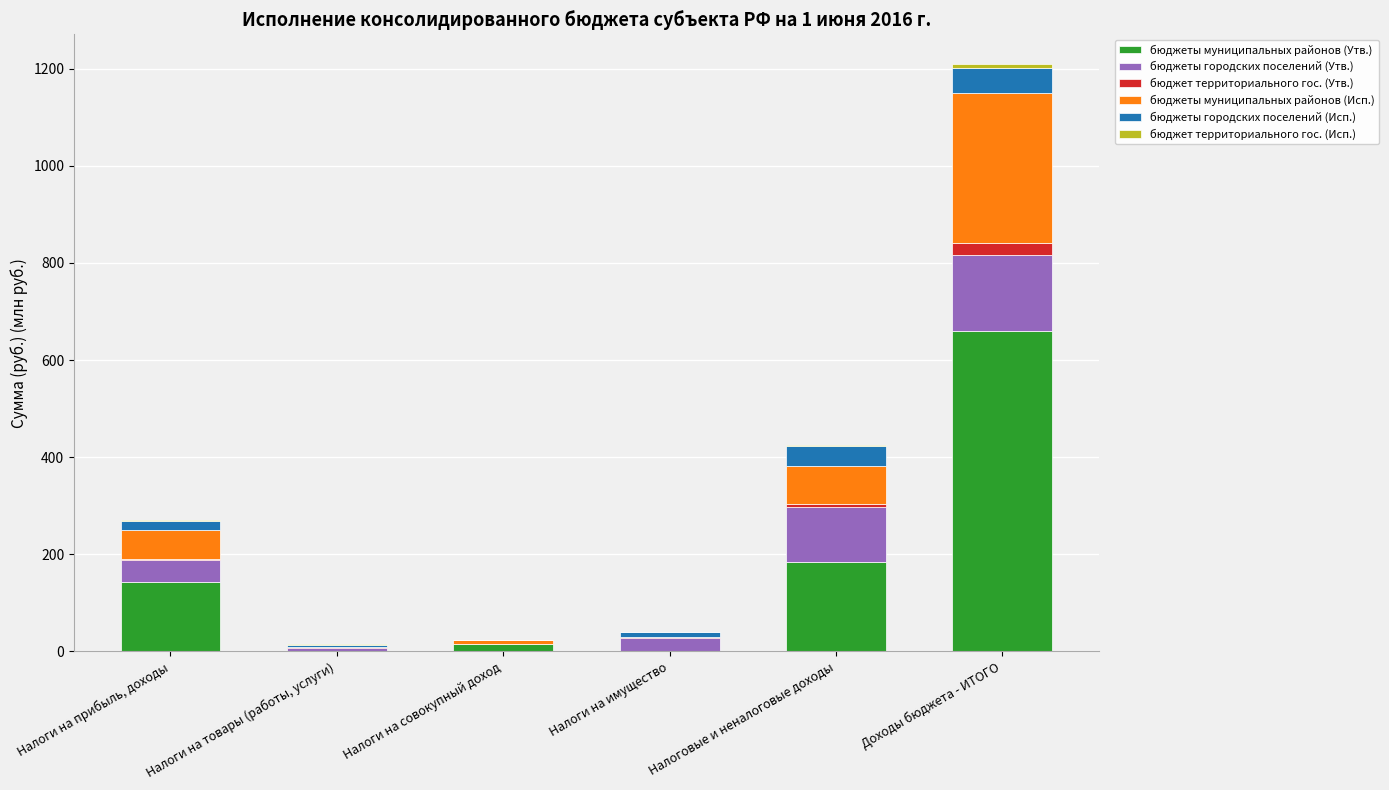

Is it true that бюджеты муниципальных районов (Утв.) equals 354.7 at Налоги на имущество?

False